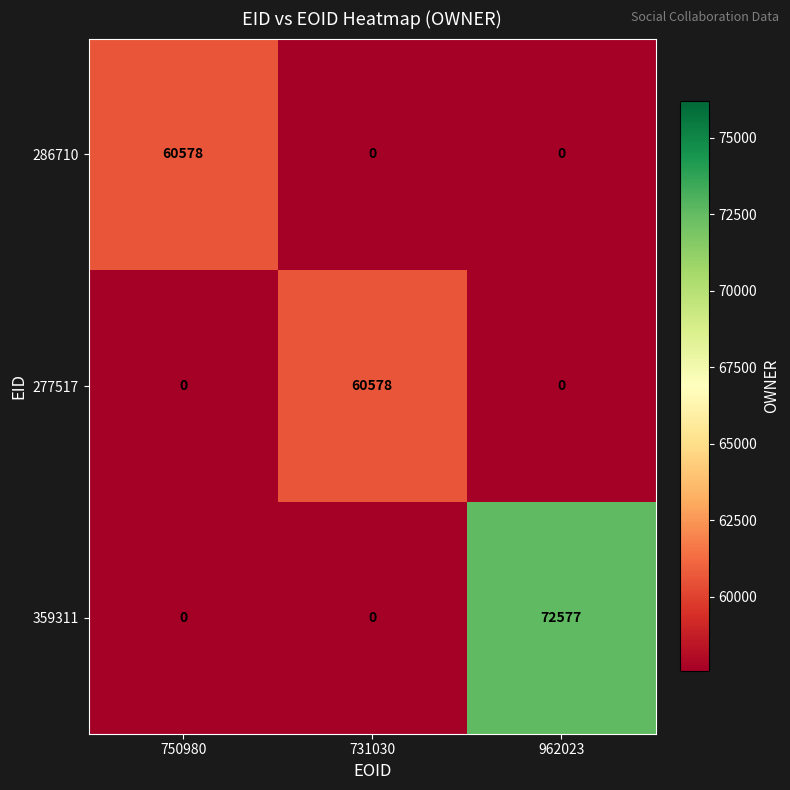

What is the total value across all series at 731030?

60578